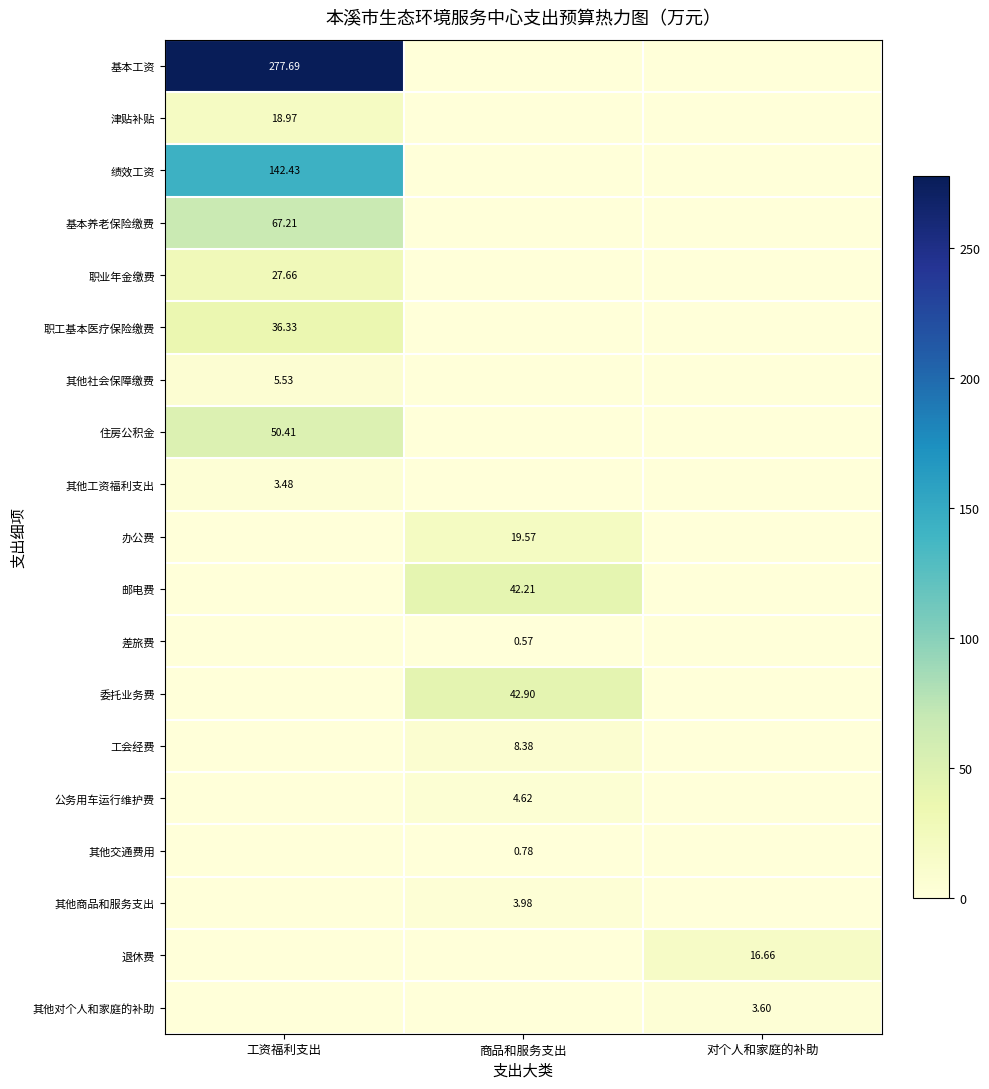

The 其他对个人和家庭的补助 series shows 2.2 at 工资福利支出. True or false?

False